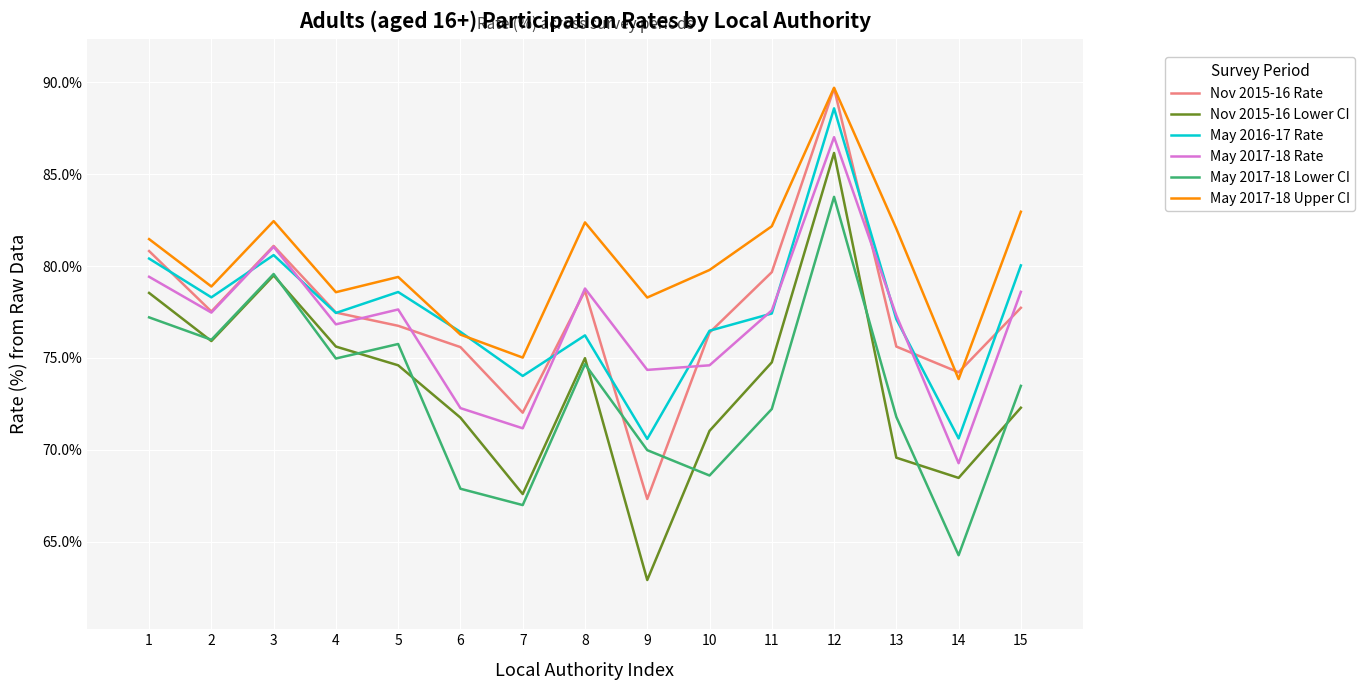

At how many categories does at least one series exceed 0?

15